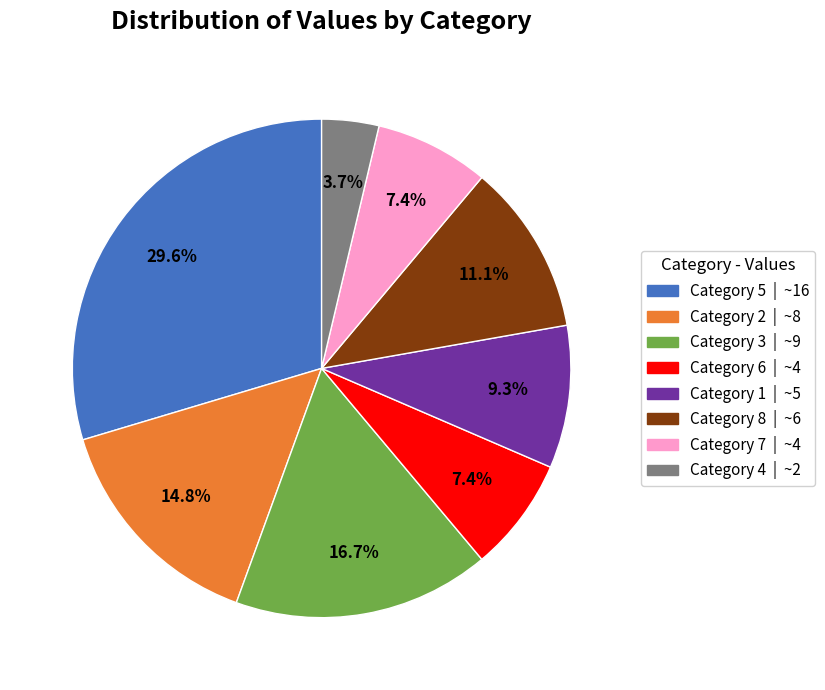

Does any single category account for the majority?

No